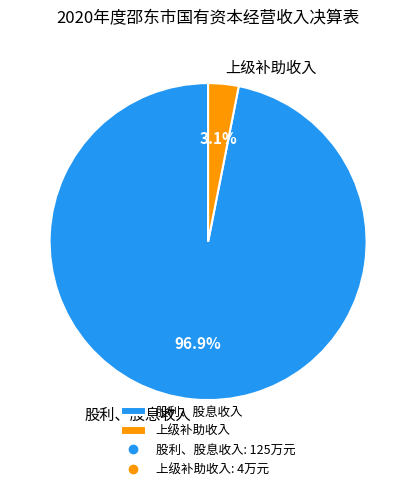

What percentage is the 上级补助收入 slice, to the nearest percent?

3%